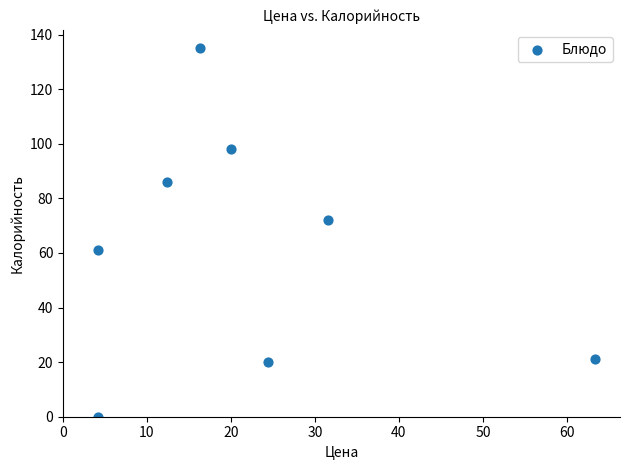

What is the range of Y values (max minus min)?

135